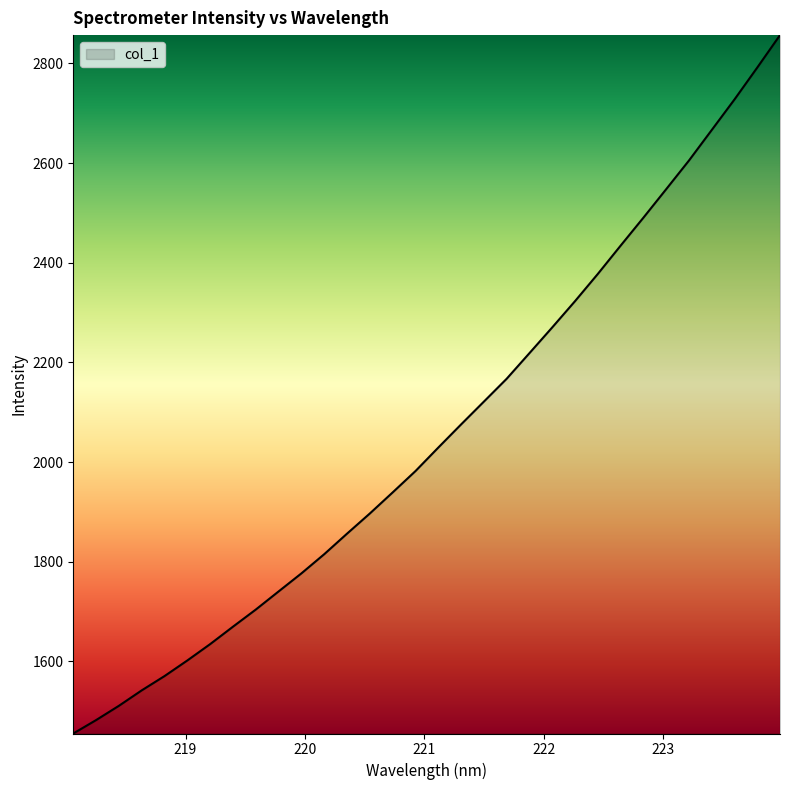

What is the difference between the maximum and minimum values?

1401.3